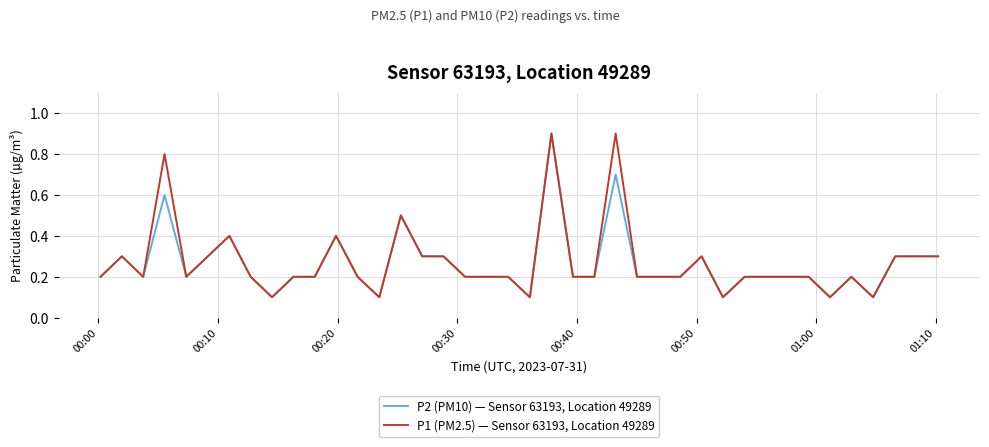

What is the maximum value shown in the chart?

0.9